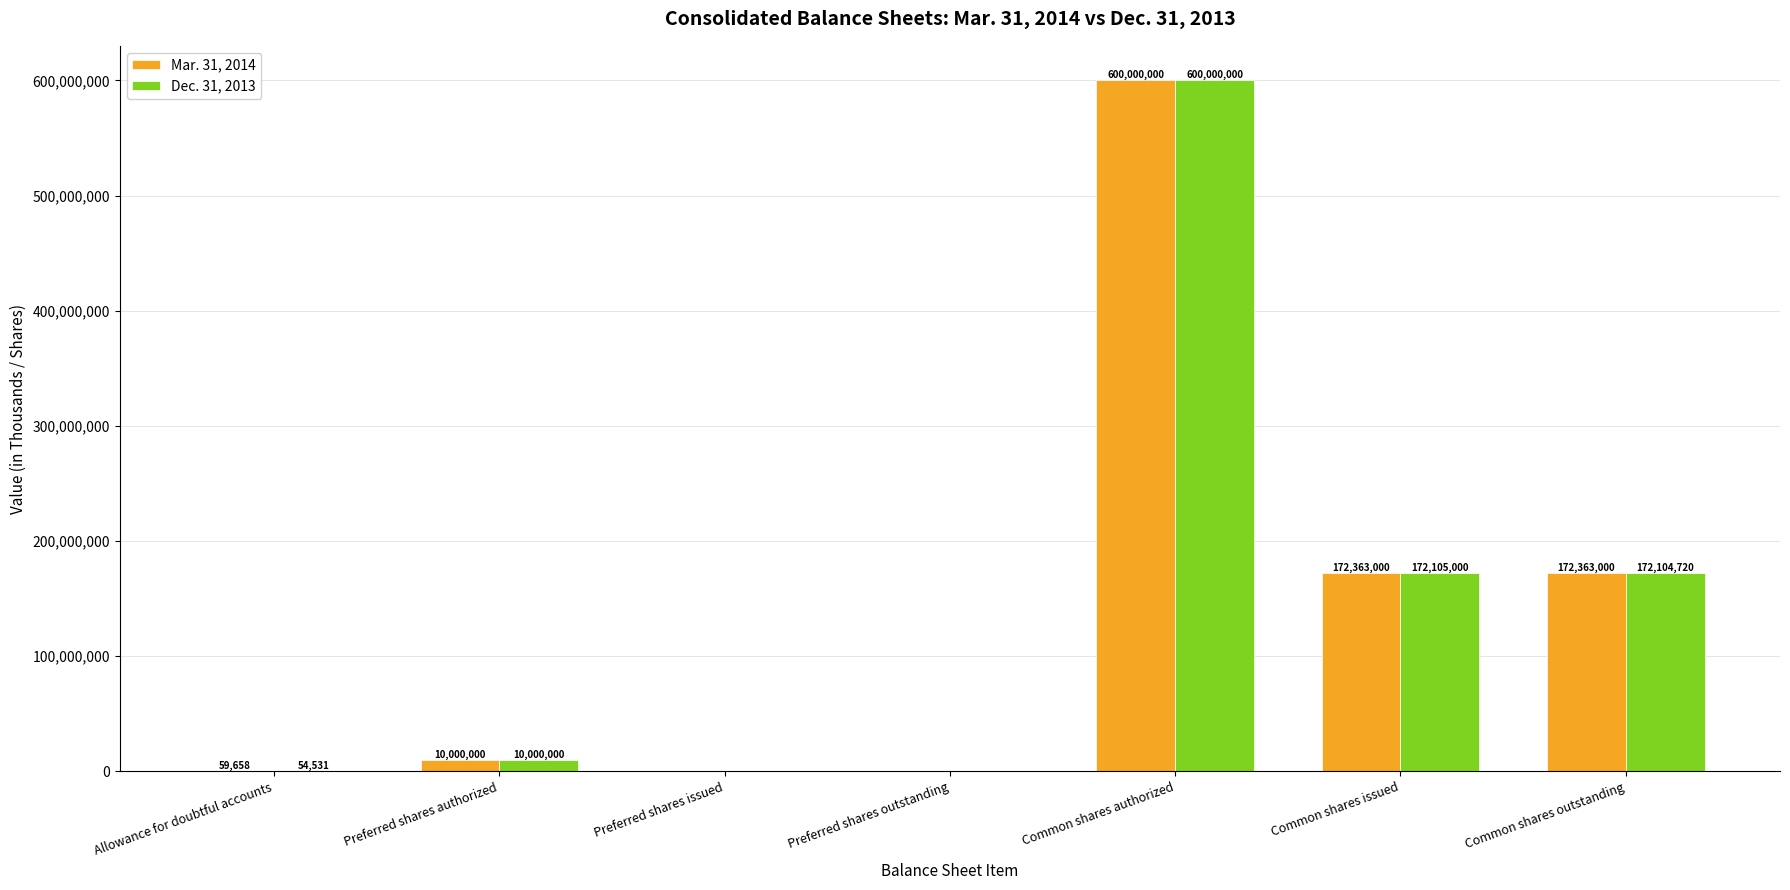

How many values in Dec. 31, 2013 are above zero?

5